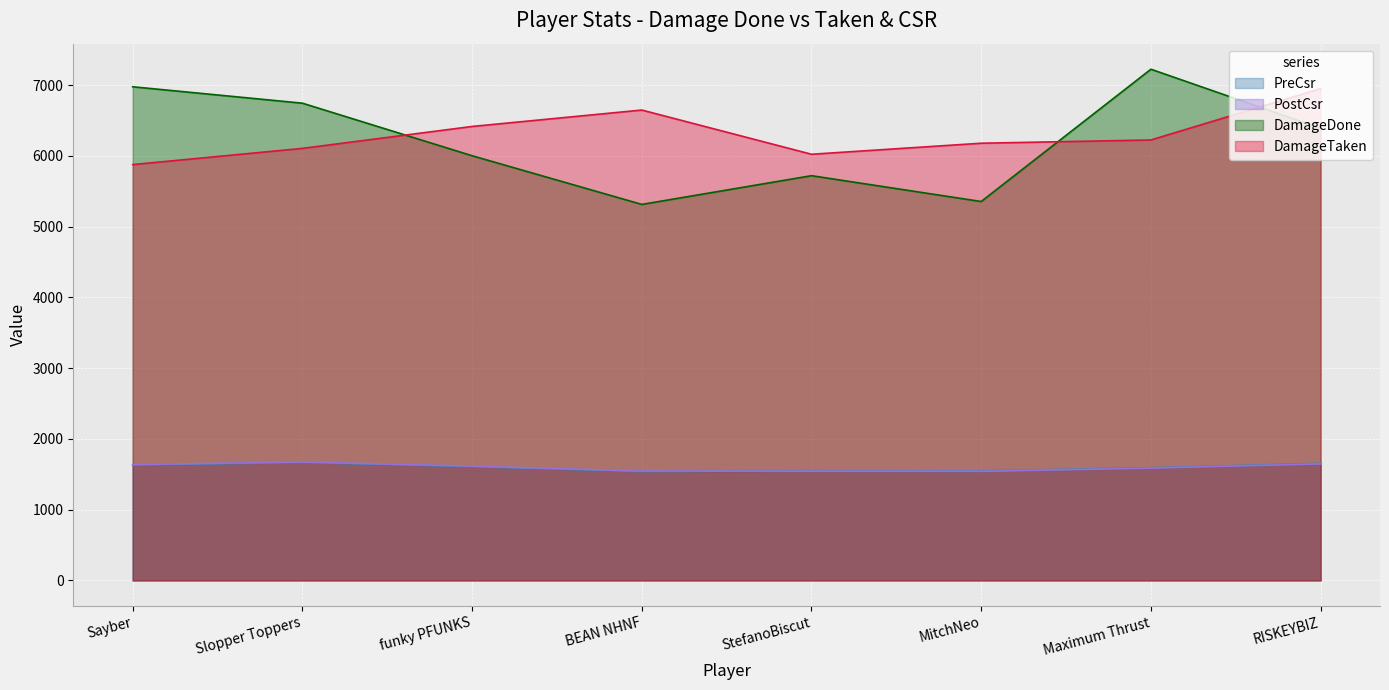

True or false: PreCsr has a value of 1630 at Sayber.

True